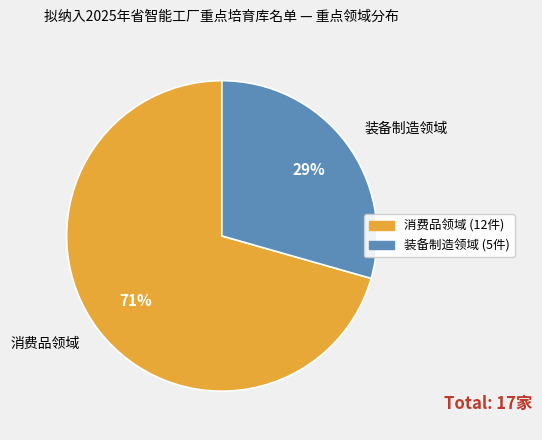

Does 装备制造领域 account for over 50% of the chart?

No